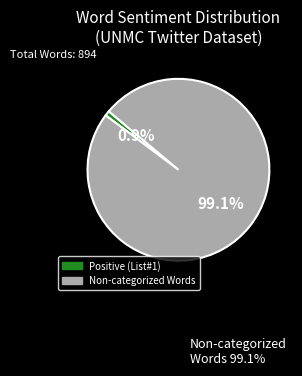

Does any single category account for the majority?

Yes